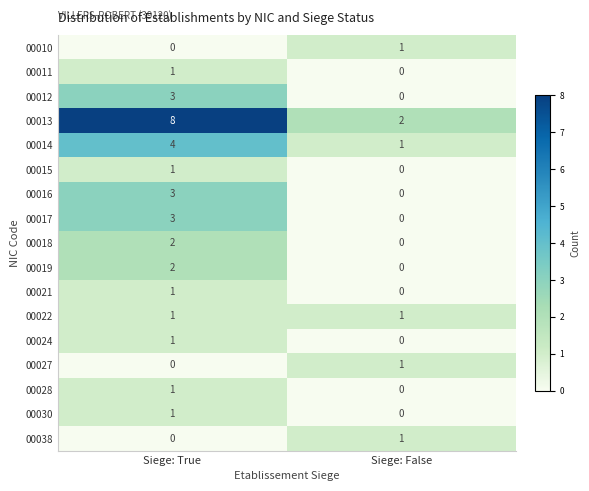

Between Siege: True and Siege: False, which series saw the biggest shift?

00013